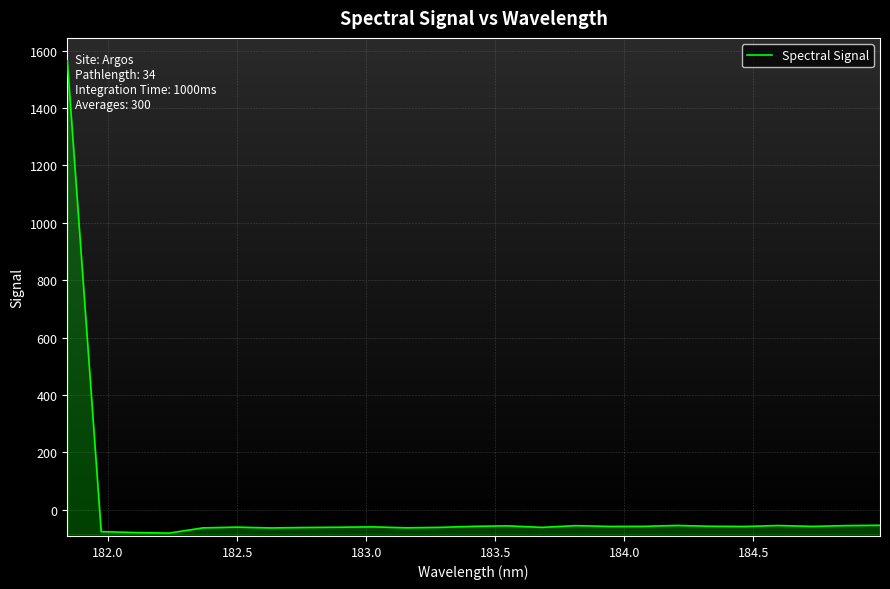

How many data points does each series have?

25